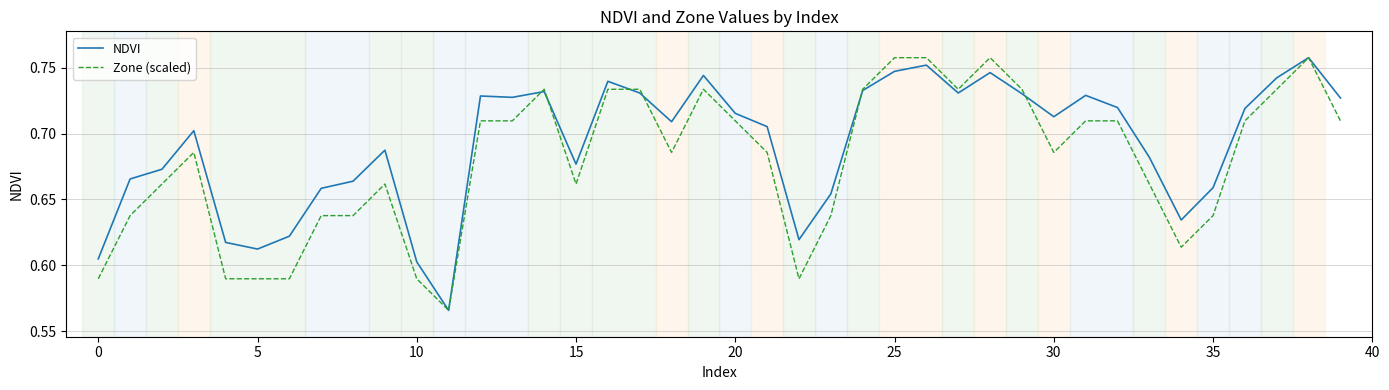

Rank the series by their average value, from highest to lowest.

NDVI, Zone (scaled)